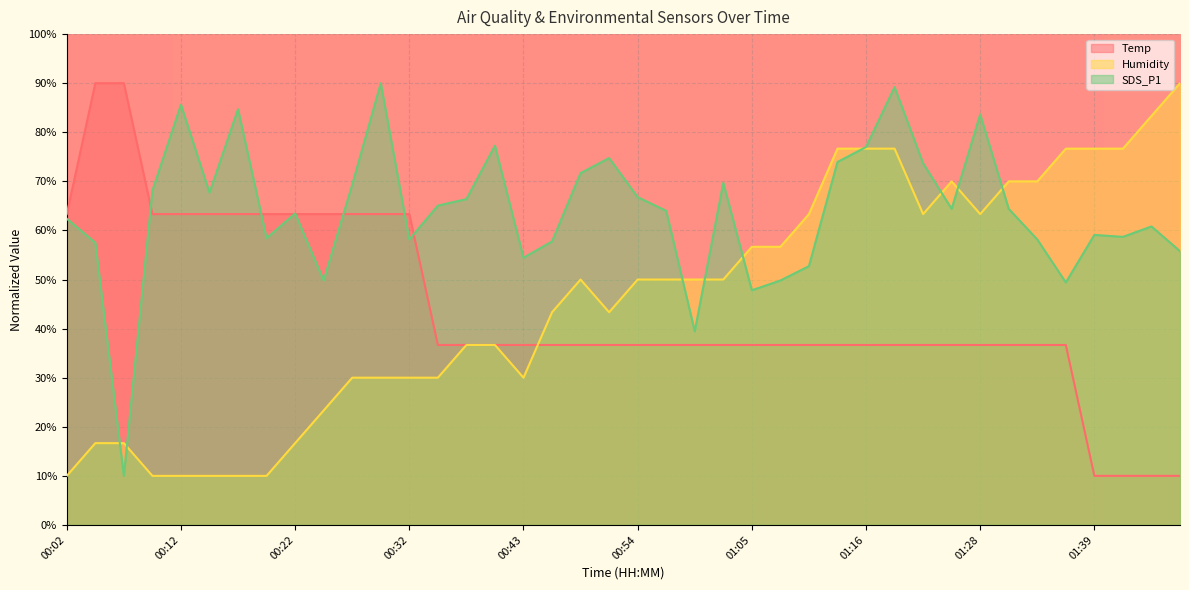

How many data points in Humidity are less than 49?

19